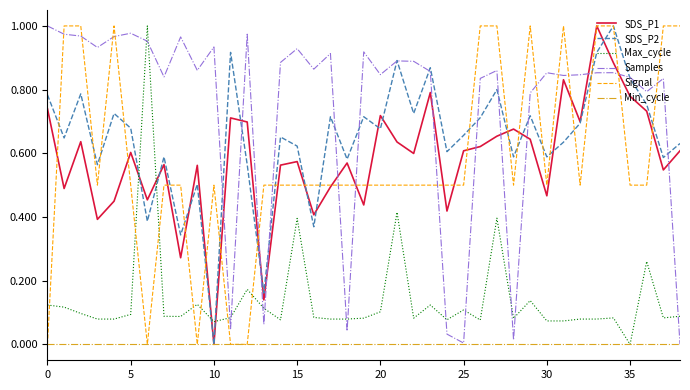

Which series has the largest total across all categories?

Samples